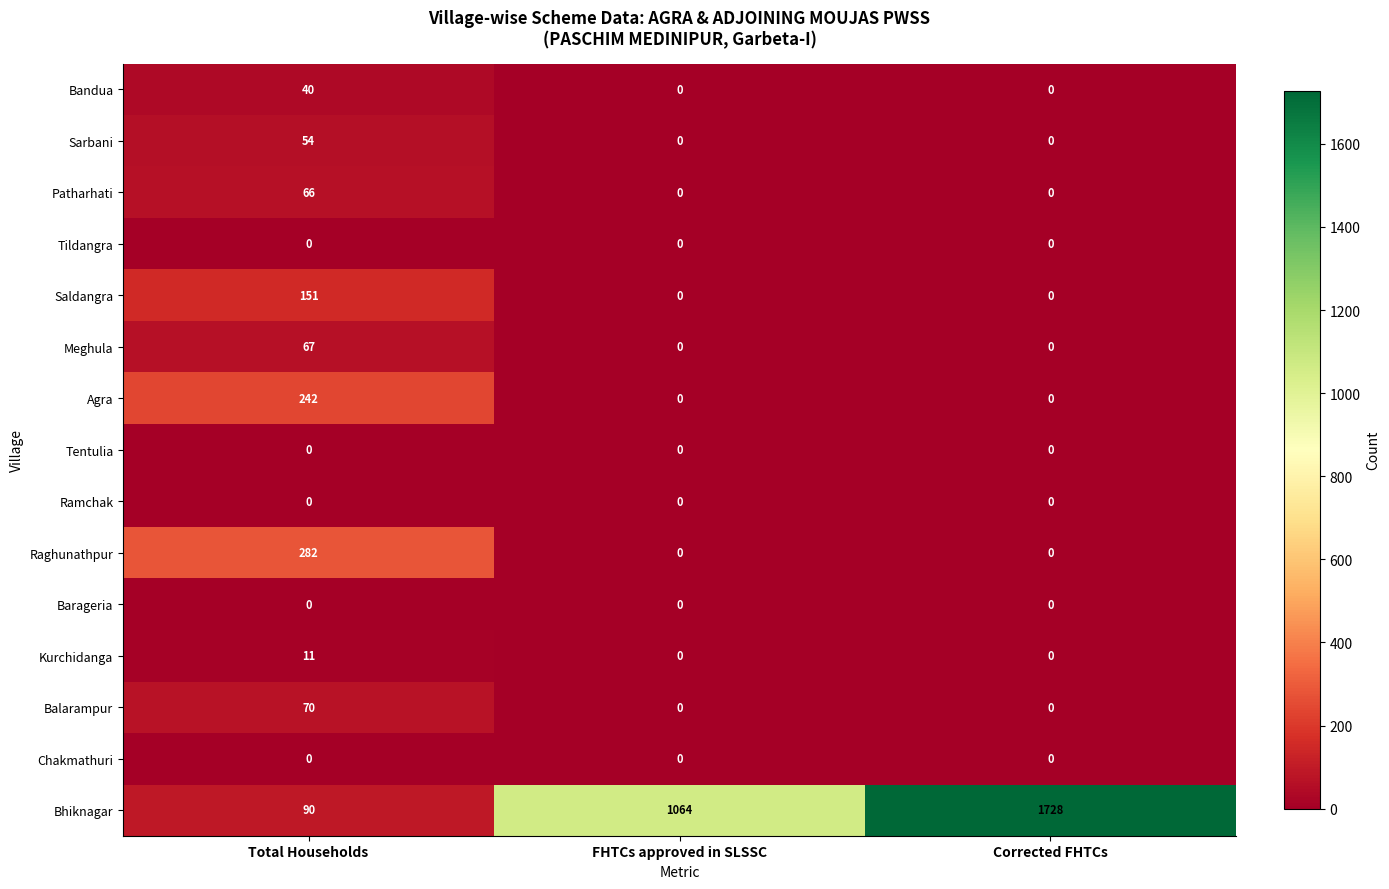

Which label corresponds to the largest value in the chart?

Corrected FHTCs